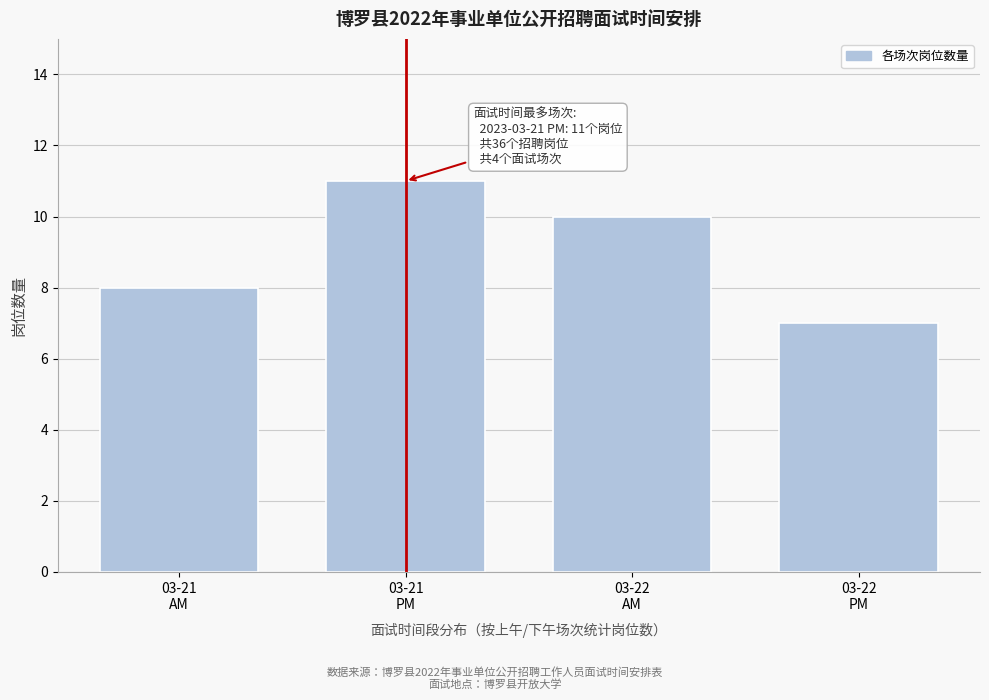

Reading left to right, extract all data points from this chart.

8	11	10	7